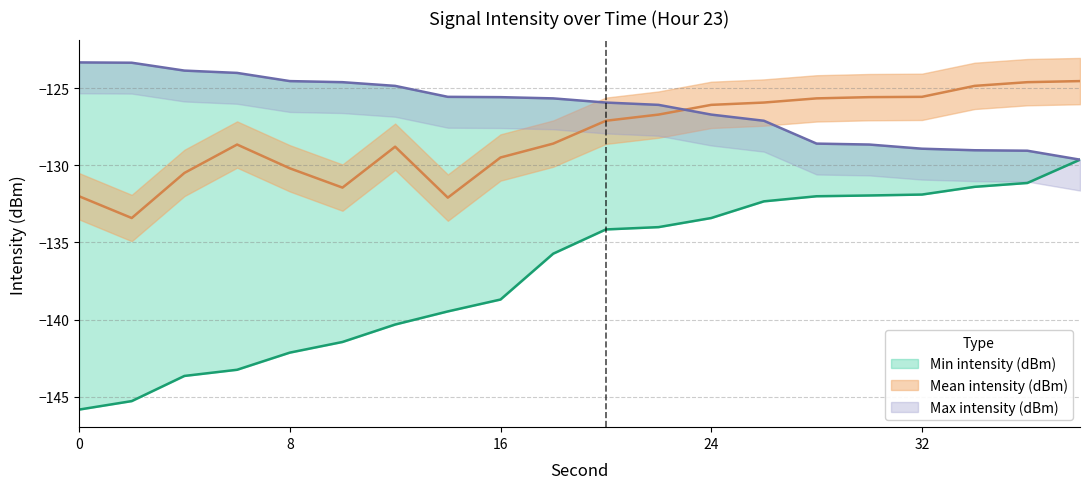

Between 12 and 28, which series saw the biggest shift?

Min intensity (dBm)